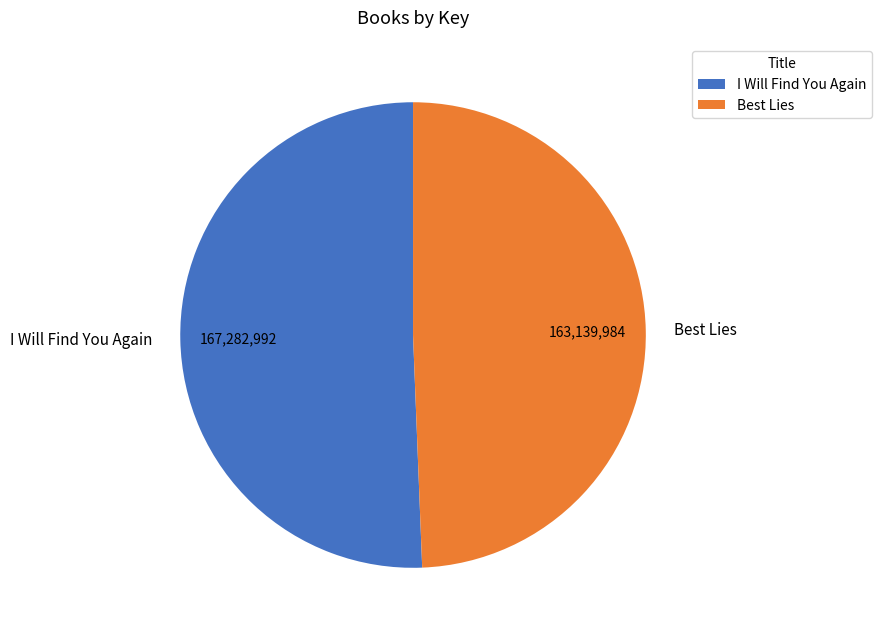

Rank the categories by value from lowest to highest.

Best Lies, I Will Find You Again